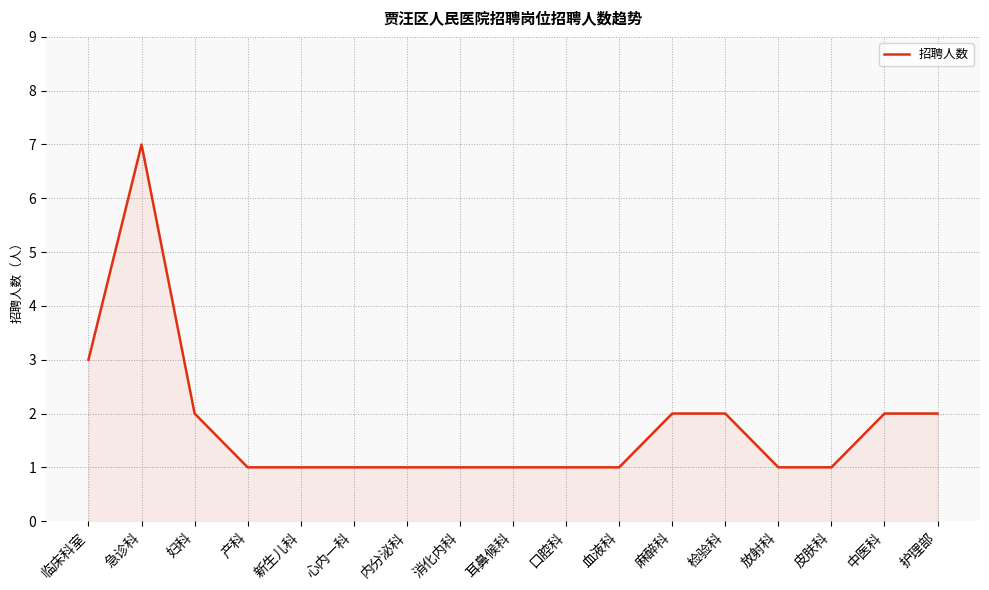

What is the average value?

2